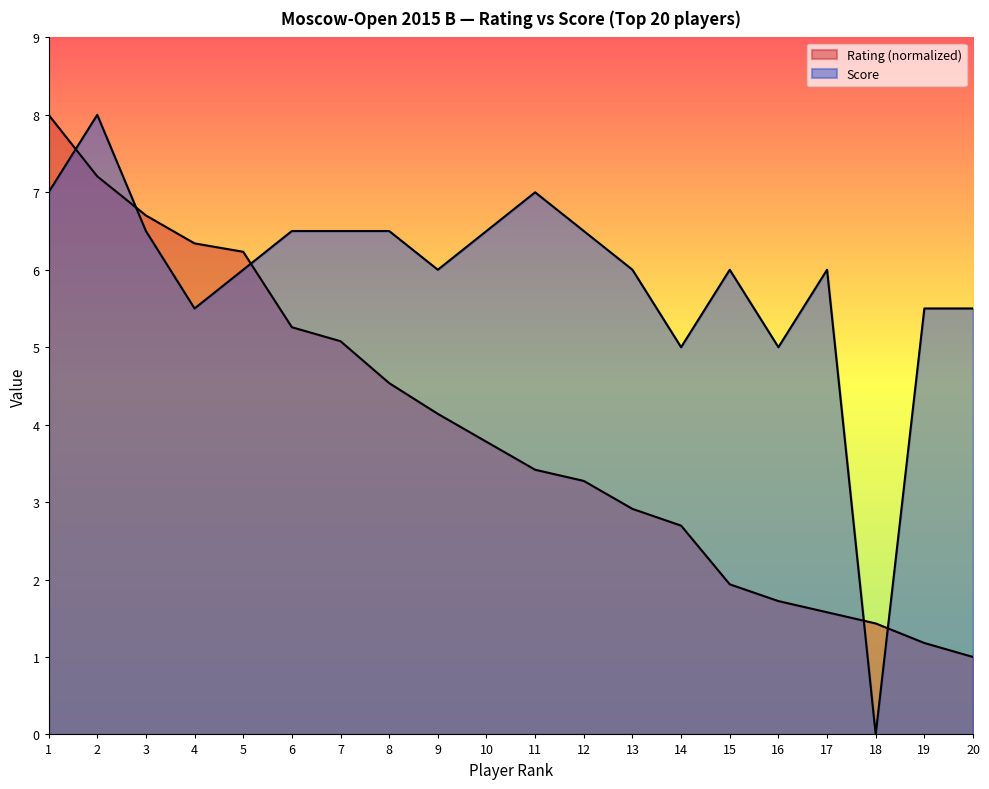

True or false: Rating has more than 1 interior local peaks.

False